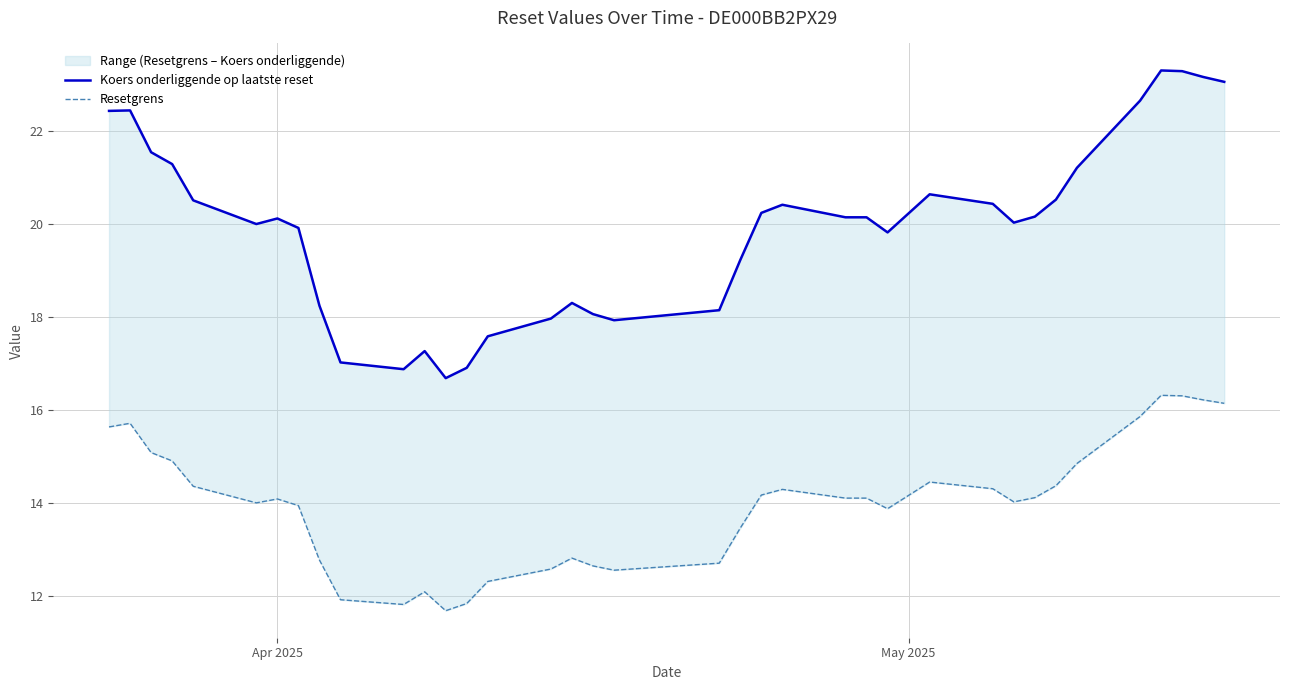

True or false: Resetgrens has a value of 8.0 at 24.

False